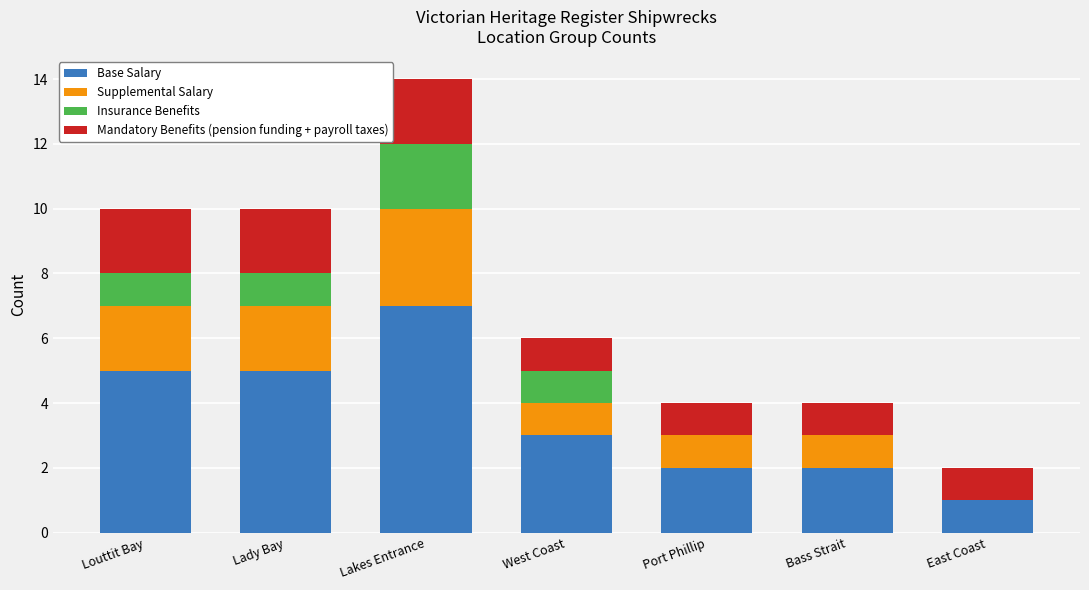

At which label does Base Salary reach its peak?

Lakes Entrance